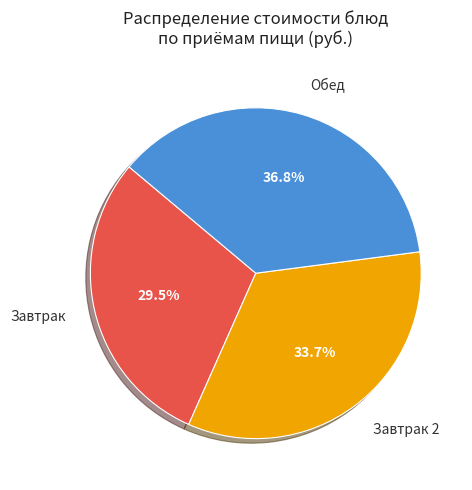

Is there any slice that represents more than half of the pie?

No